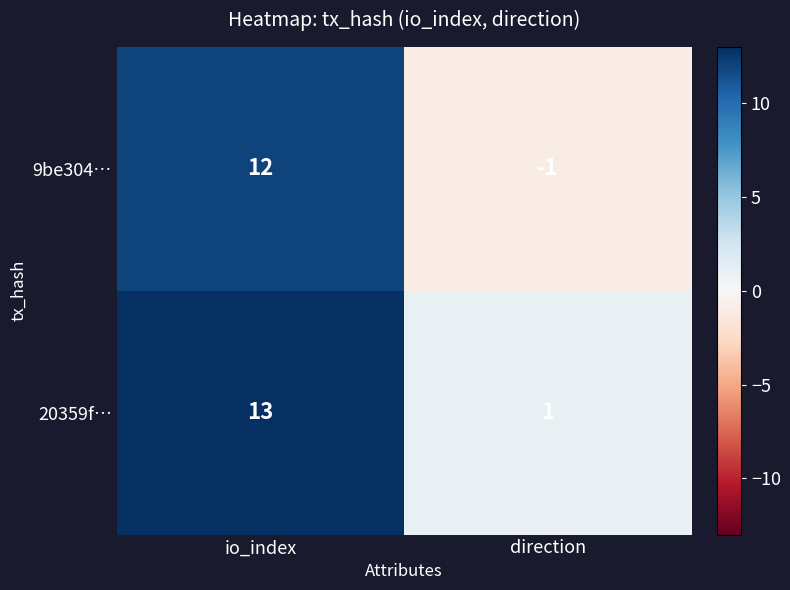

How many data points does each series have?

2